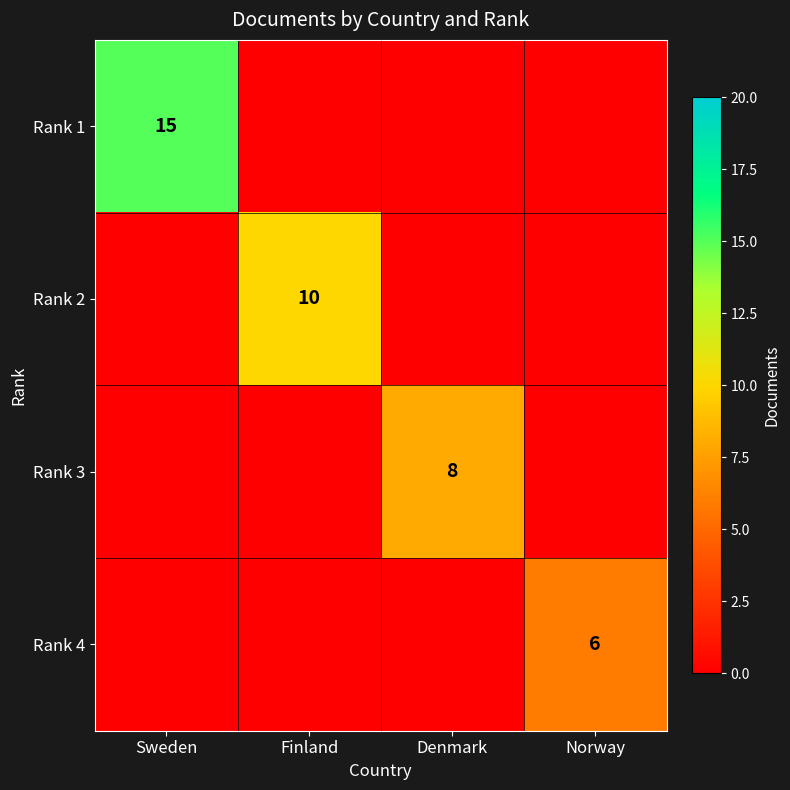

The value of Rank 1 at Sweden is 20. True or false?

False